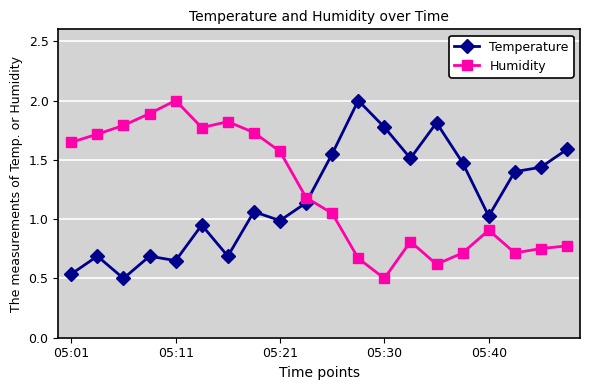

Does the chart have visible grid lines?

Yes